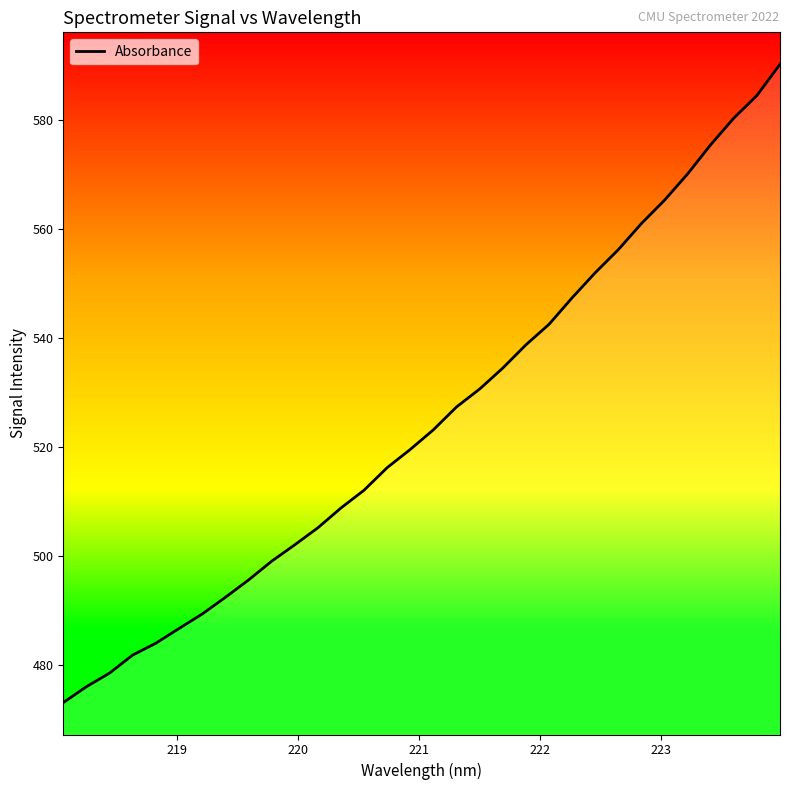

What is the difference between the maximum and minimum values?

117.2